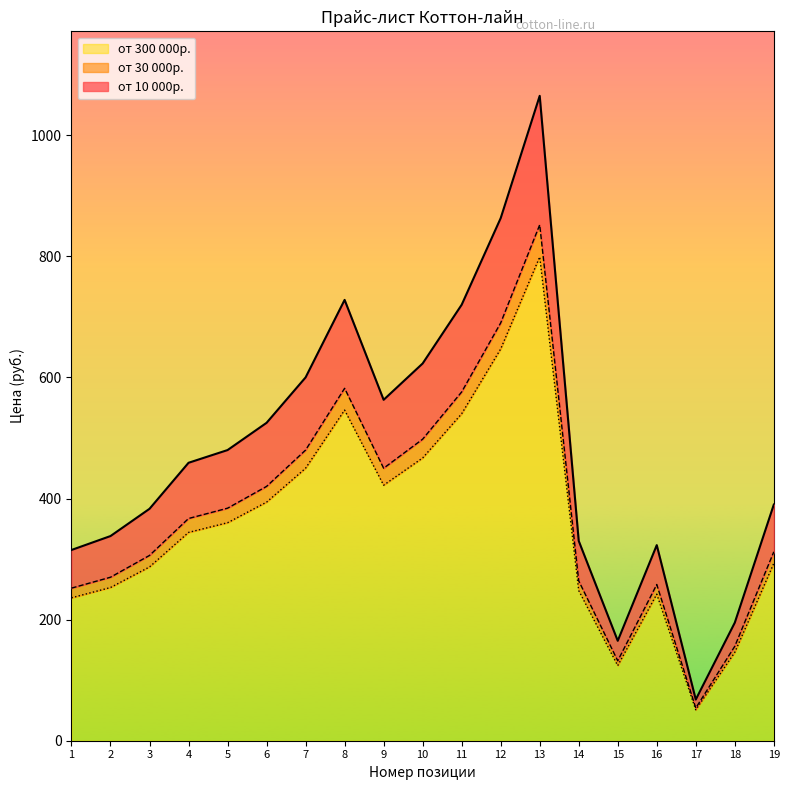

What is the average value of the от 300 000р. series?

360